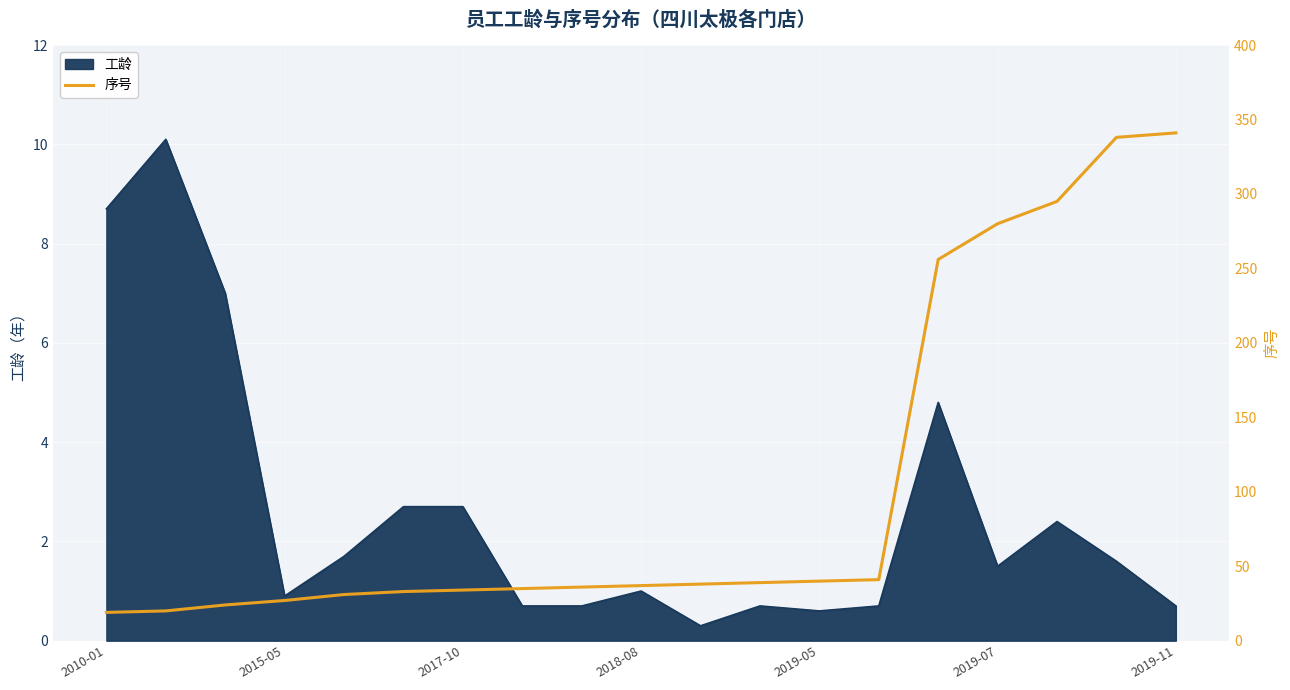

What is the maximum value for 工龄?

10.1